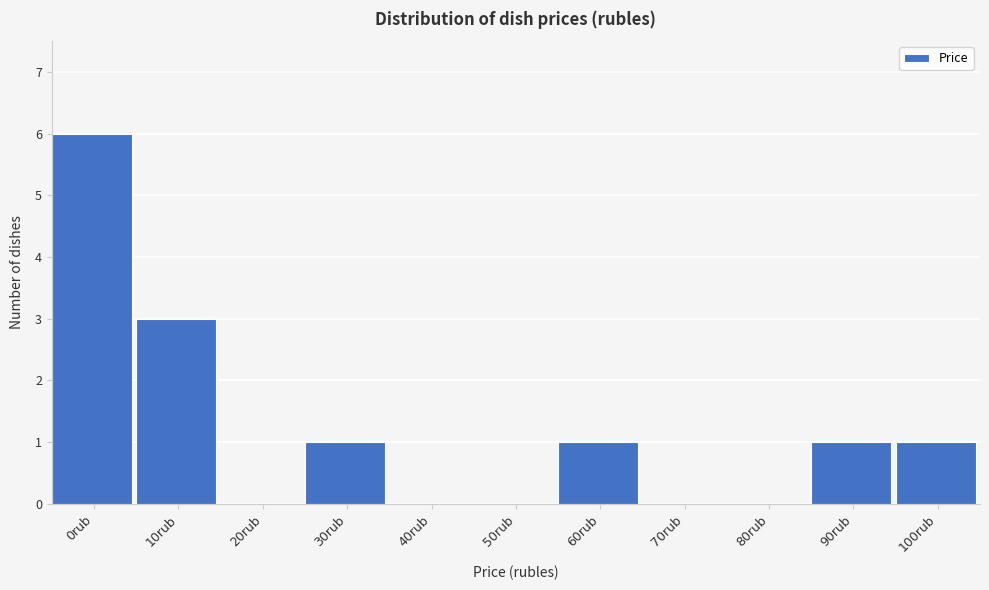

Reading right to left, extract all data points from this chart.

100rub=1	90rub=1	80rub=0	70rub=0	60rub=1	50rub=0	40rub=0	30rub=1	20rub=0	10rub=3	0rub=6